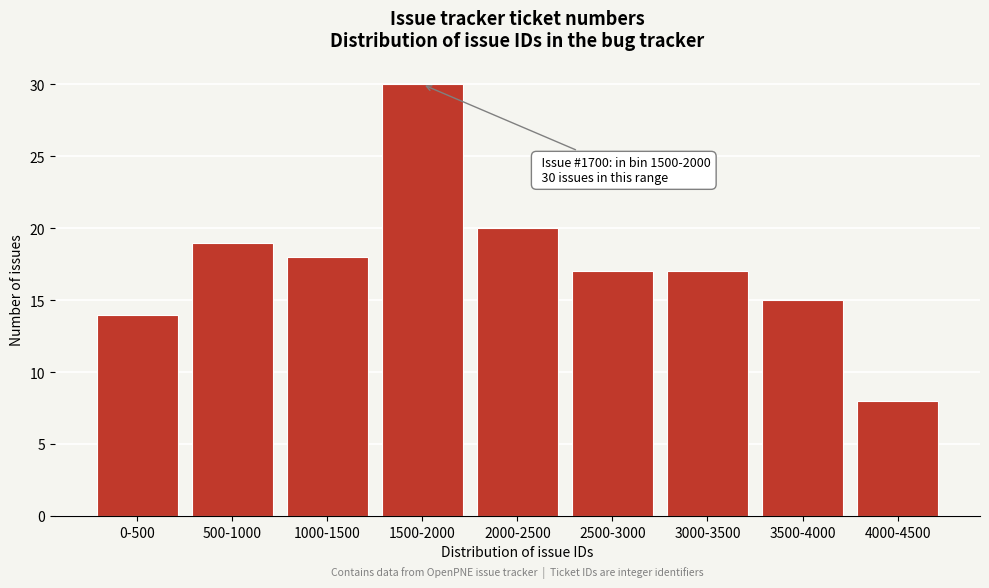

Reading right to left, extract all data points from this chart.

4000-4500=8	3500-4000=15	3000-3500=17	2500-3000=17	2000-2500=20	1500-2000=30	1000-1500=18	500-1000=19	0-500=14